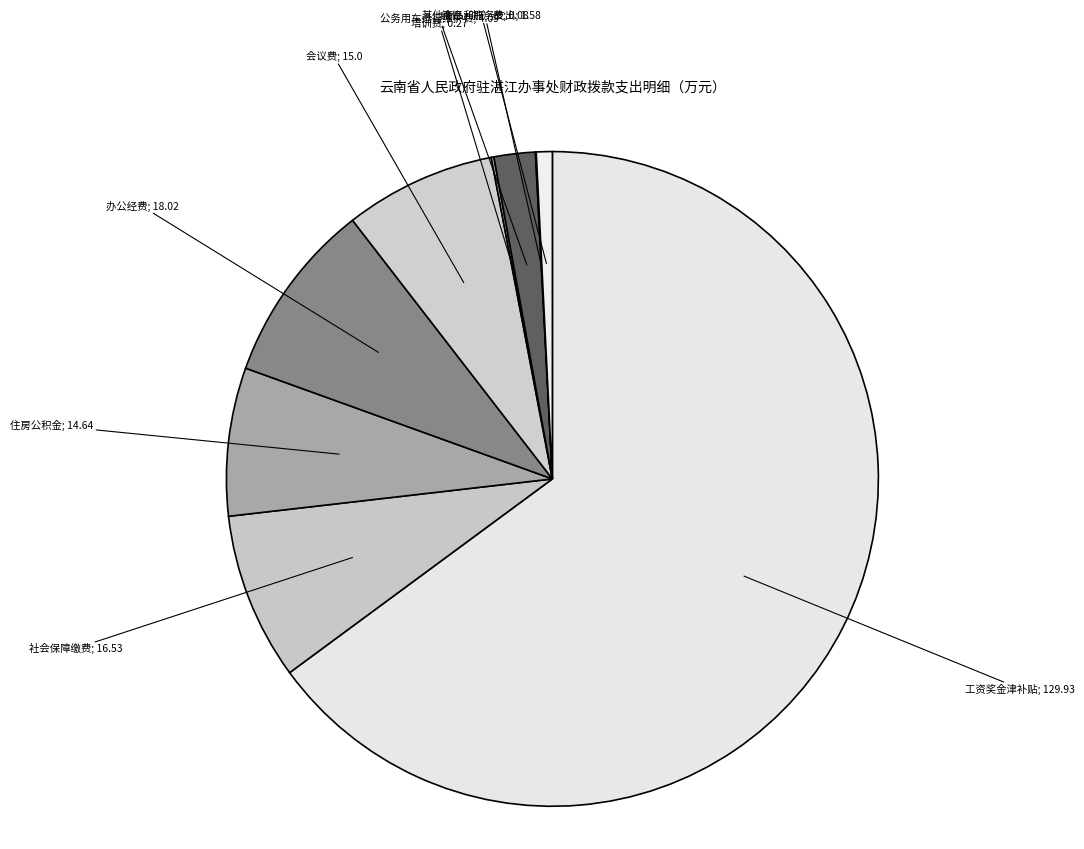

Which category has the smallest portion of the pie?

维修（护）费